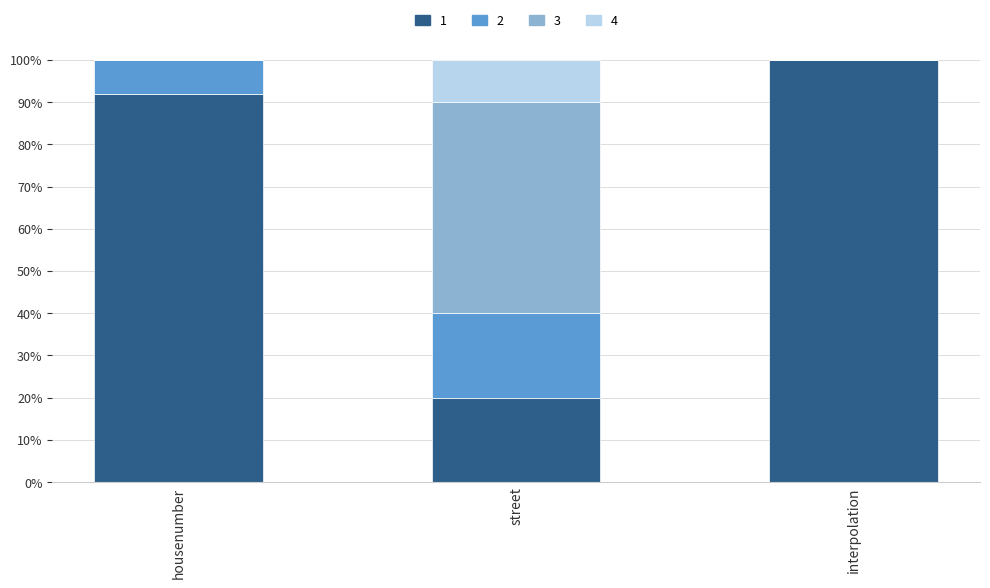

Does the chart contain stacked bars?

Yes